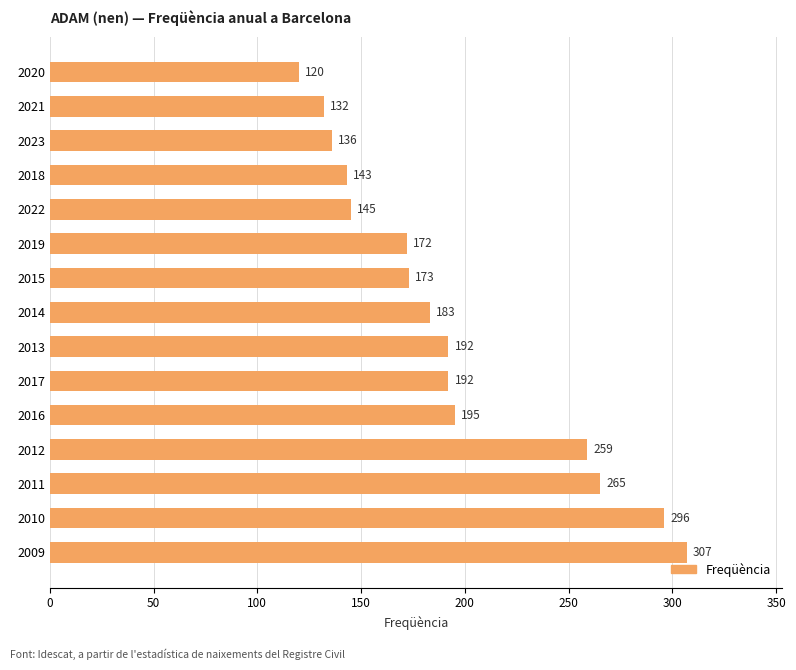

What is the difference between the second highest and second lowest values?

164